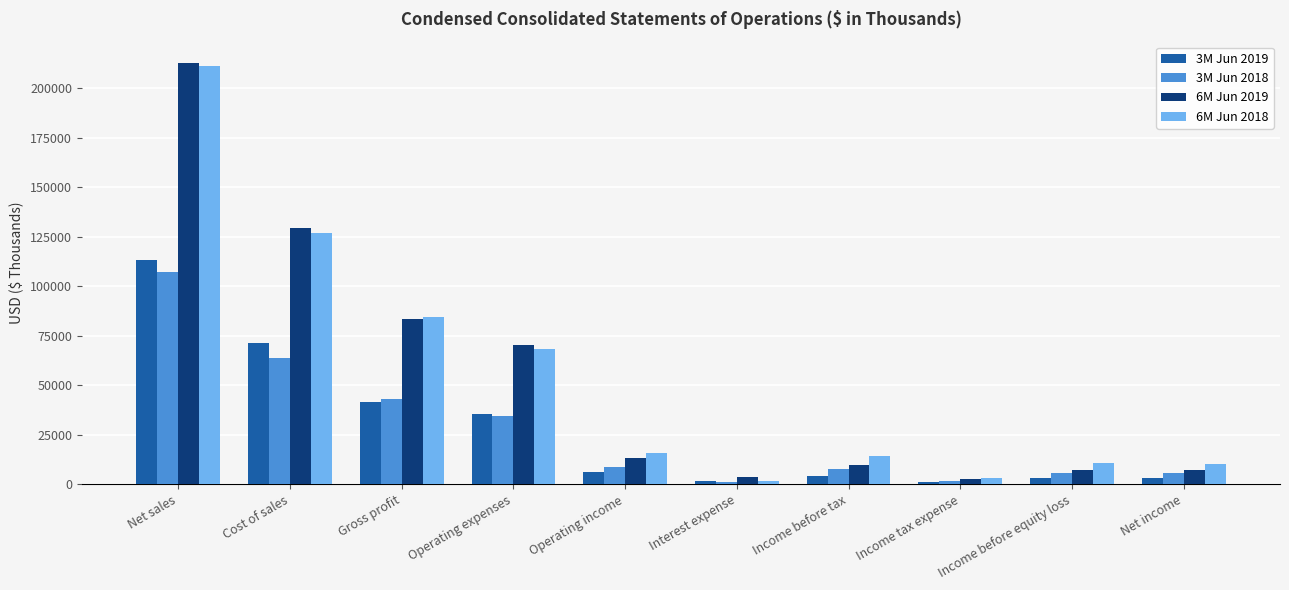

What is the spread (max minus min) of values at Operating income?

9639